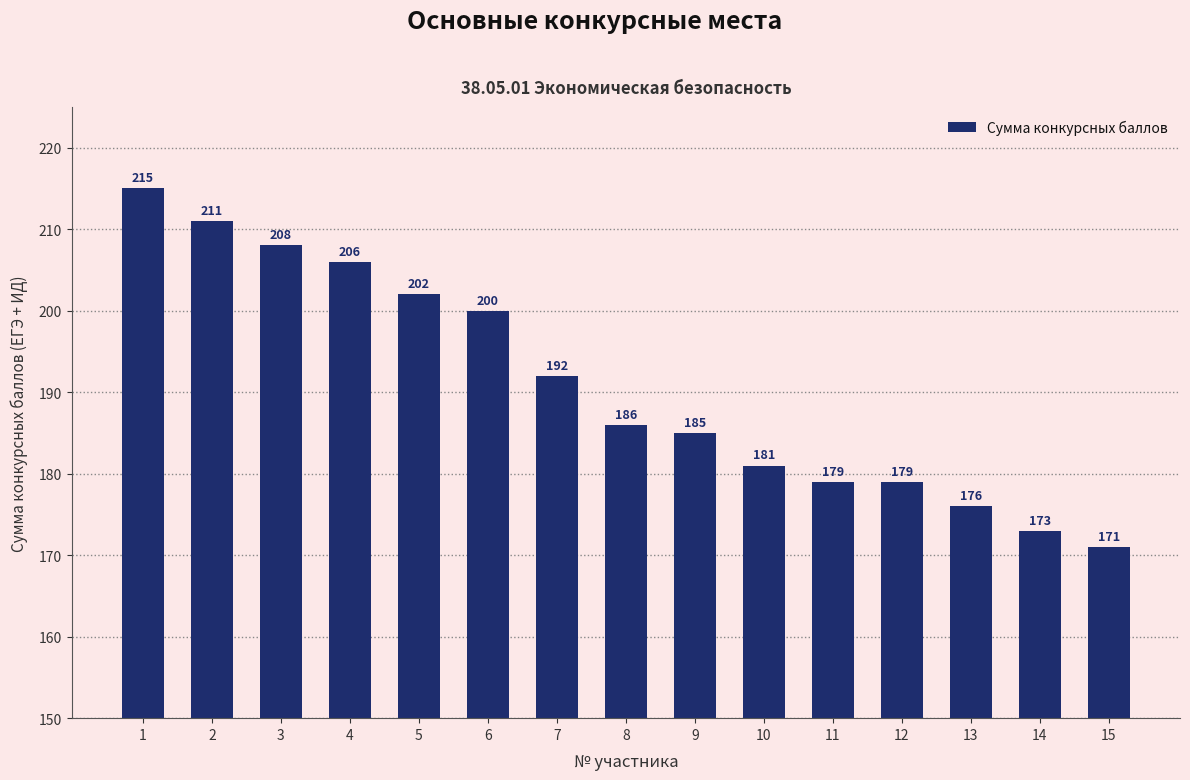

Which has a higher value, 7 or 4?

4